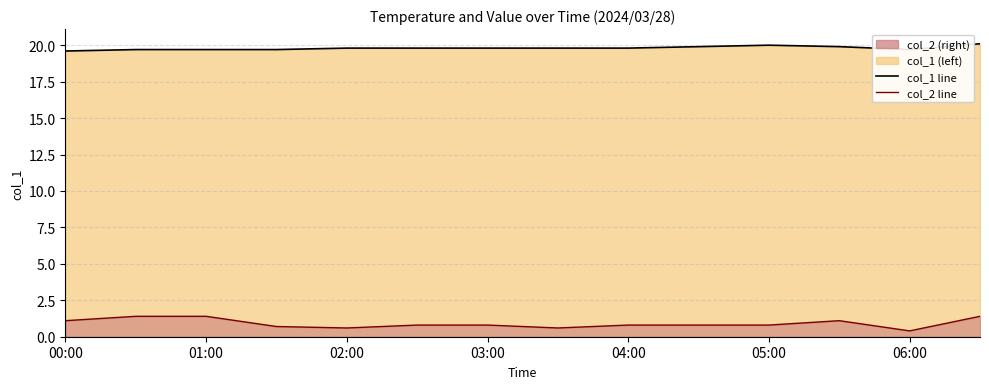

Between 02:00 and 03:00, which series saw the biggest shift?

col_2 line